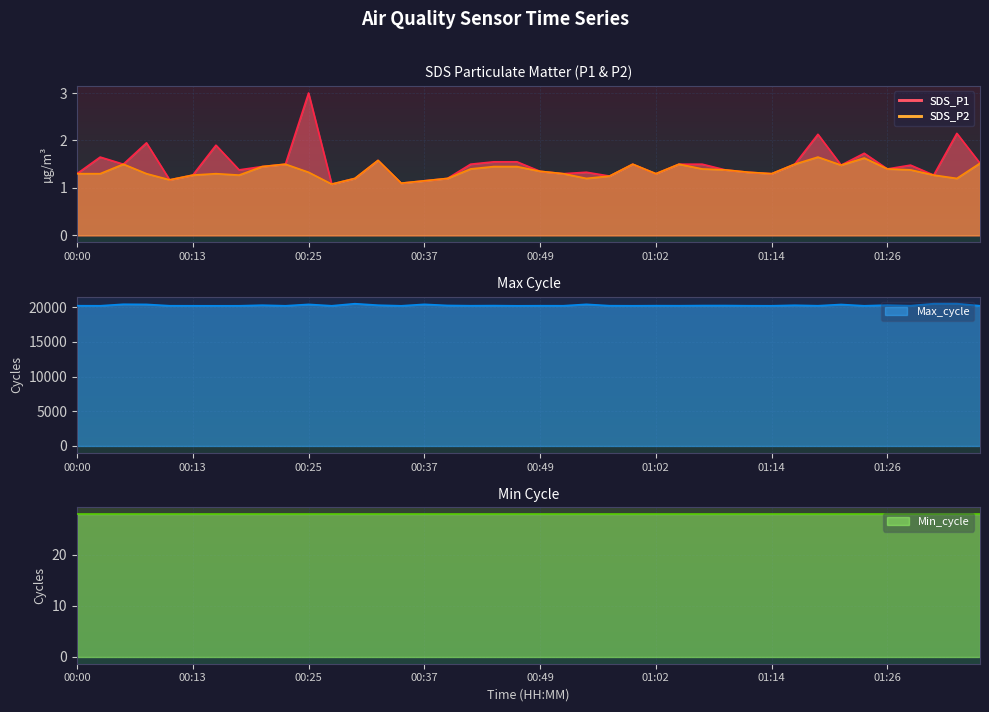

Between 00:49 and 00:08, which is larger?

00:08